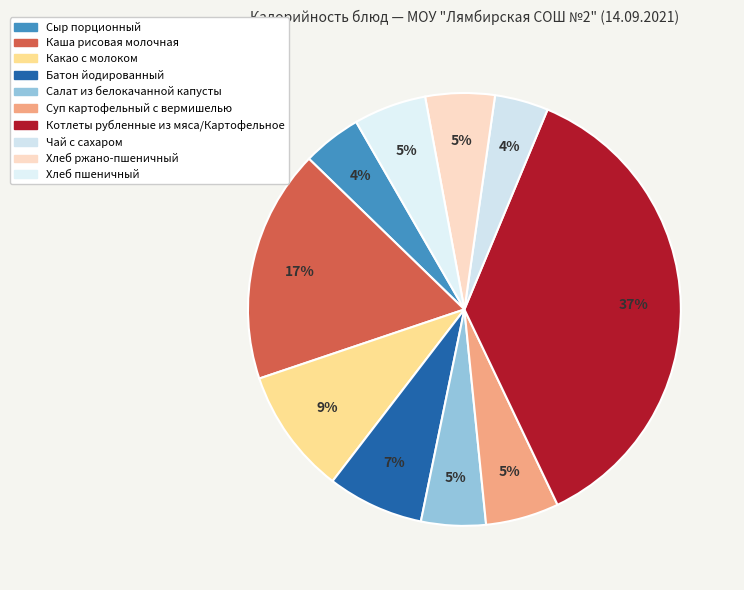

How many slices are in this pie chart?

10